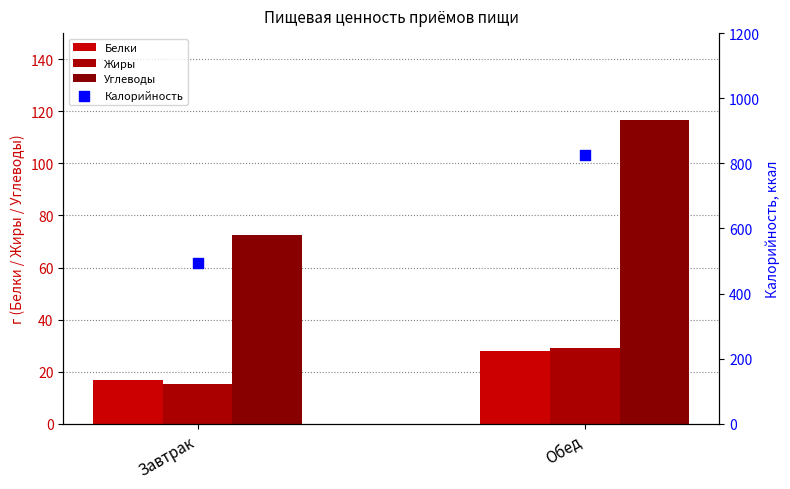

Which series contains the highest Y value?

Калорийность